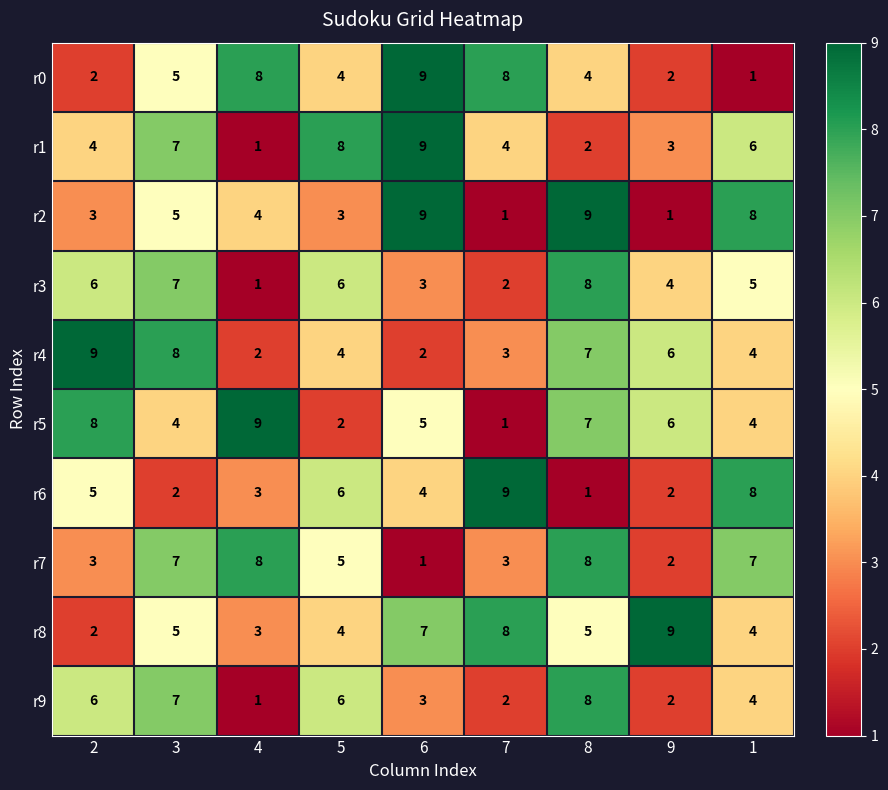

Which series has the largest total across all categories?

r8